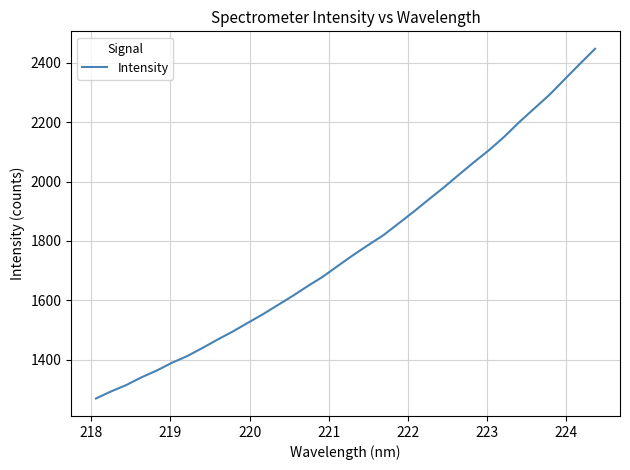

What is the smallest value displayed?

1269.0